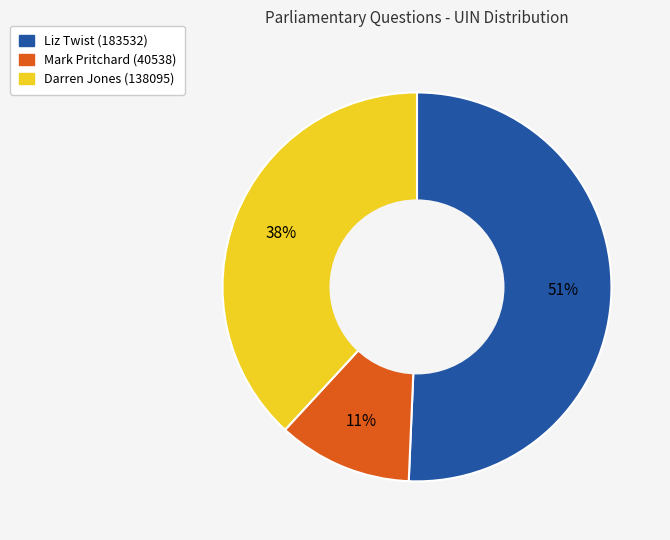

Is it true that Darren Jones (138095) is 38% of the pie?

True